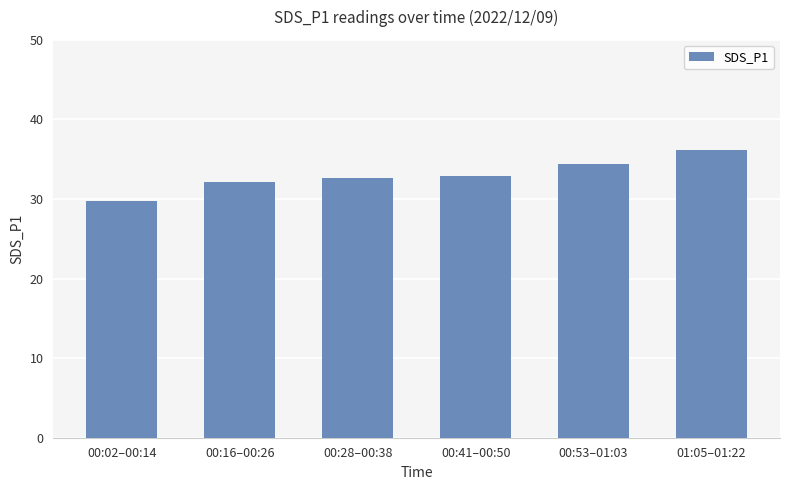

What is the greatest value displayed?

36.2